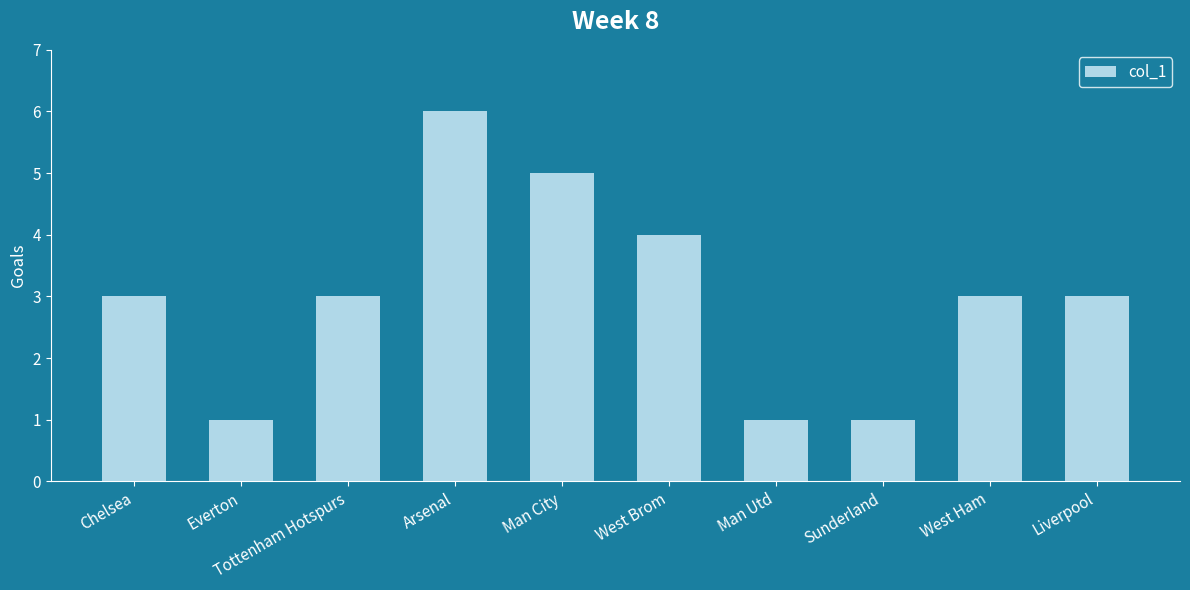

Which has a higher value, Man City or West Ham?

Man City